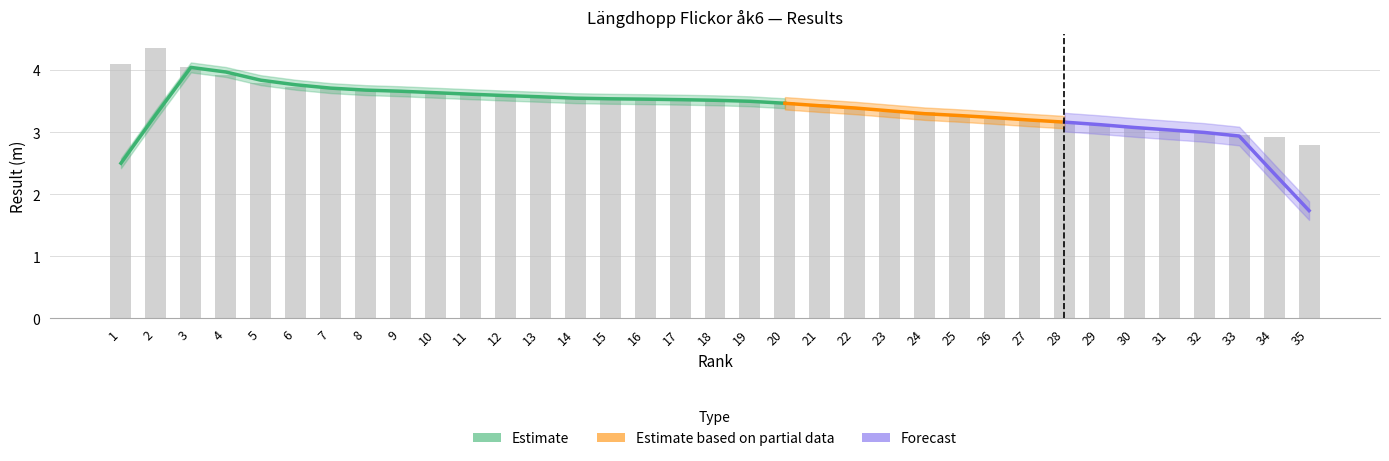

What is the value of the 31st bar from the left?

3.0